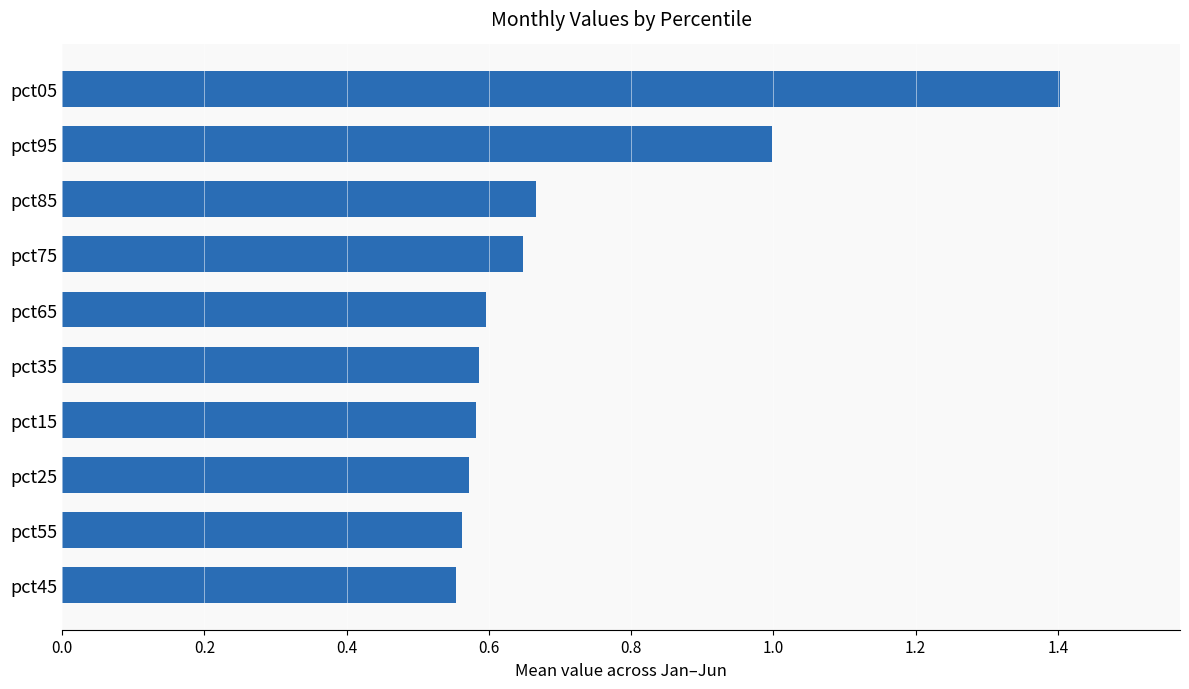

The value at pct15 is 1.0. True or false?

False